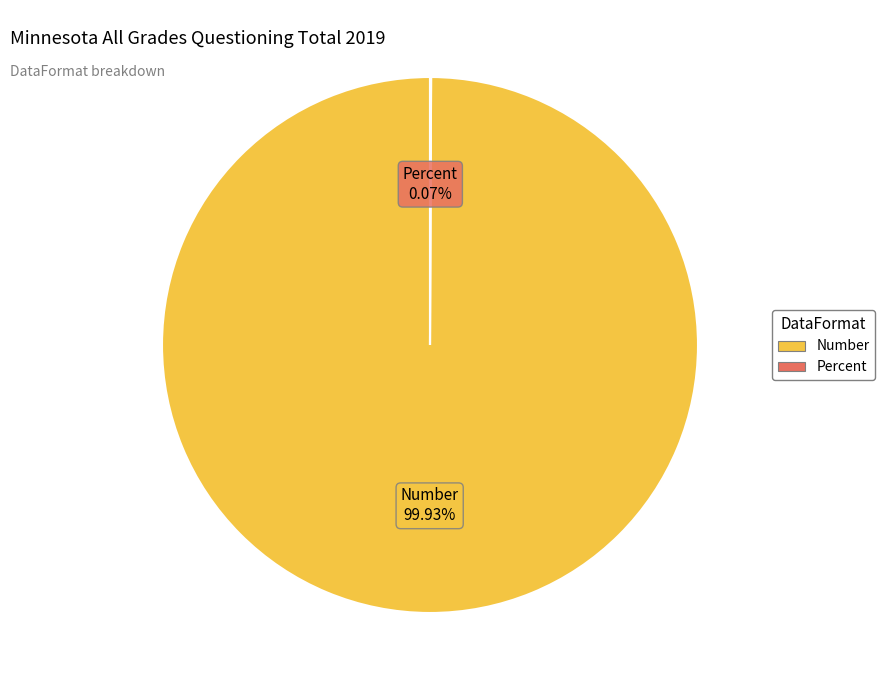

What is the majority slice?

Number